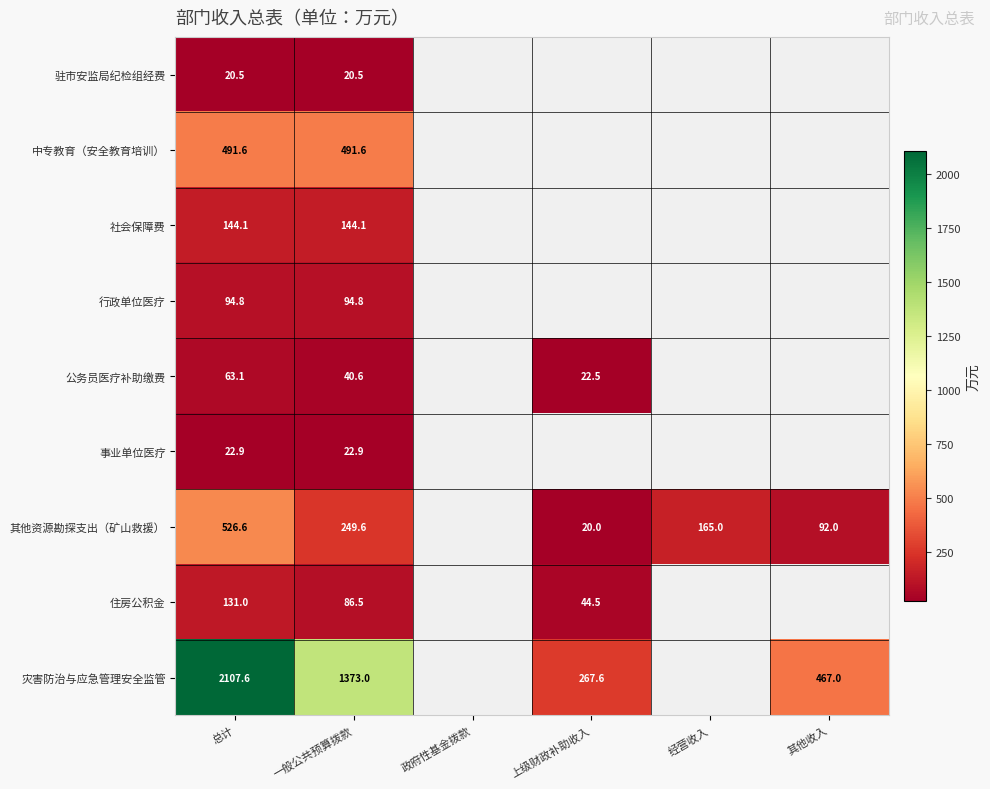

True or false: 事业单位医疗 has a value of 22.9 at 一般公共预算拨款.

True